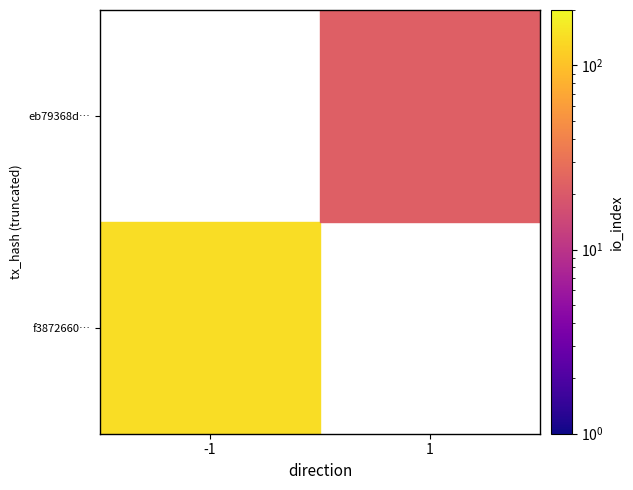

Which series has the largest total across all categories?

f387266046c75895925269502e92a88a9162cf5